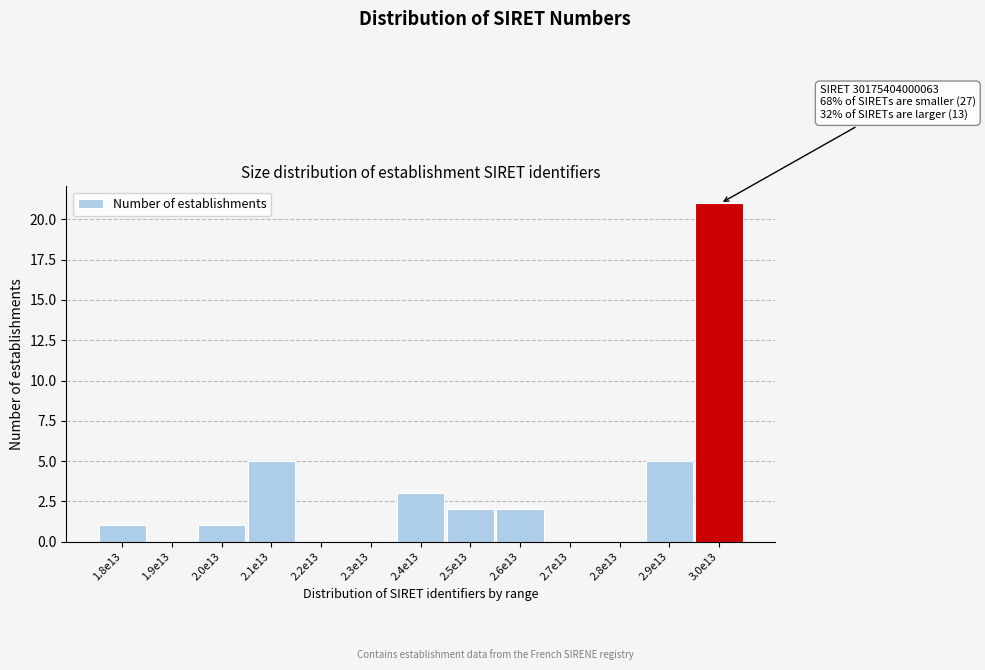

Reading right to left, list all the values displayed in this chart.

3.0e13=21	2.9e13=5	2.8e13=0	2.7e13=0	2.6e13=2	2.5e13=2	2.4e13=3	2.3e13=0	2.2e13=0	2.1e13=5	2.0e13=1	1.9e13=0	1.8e13=1